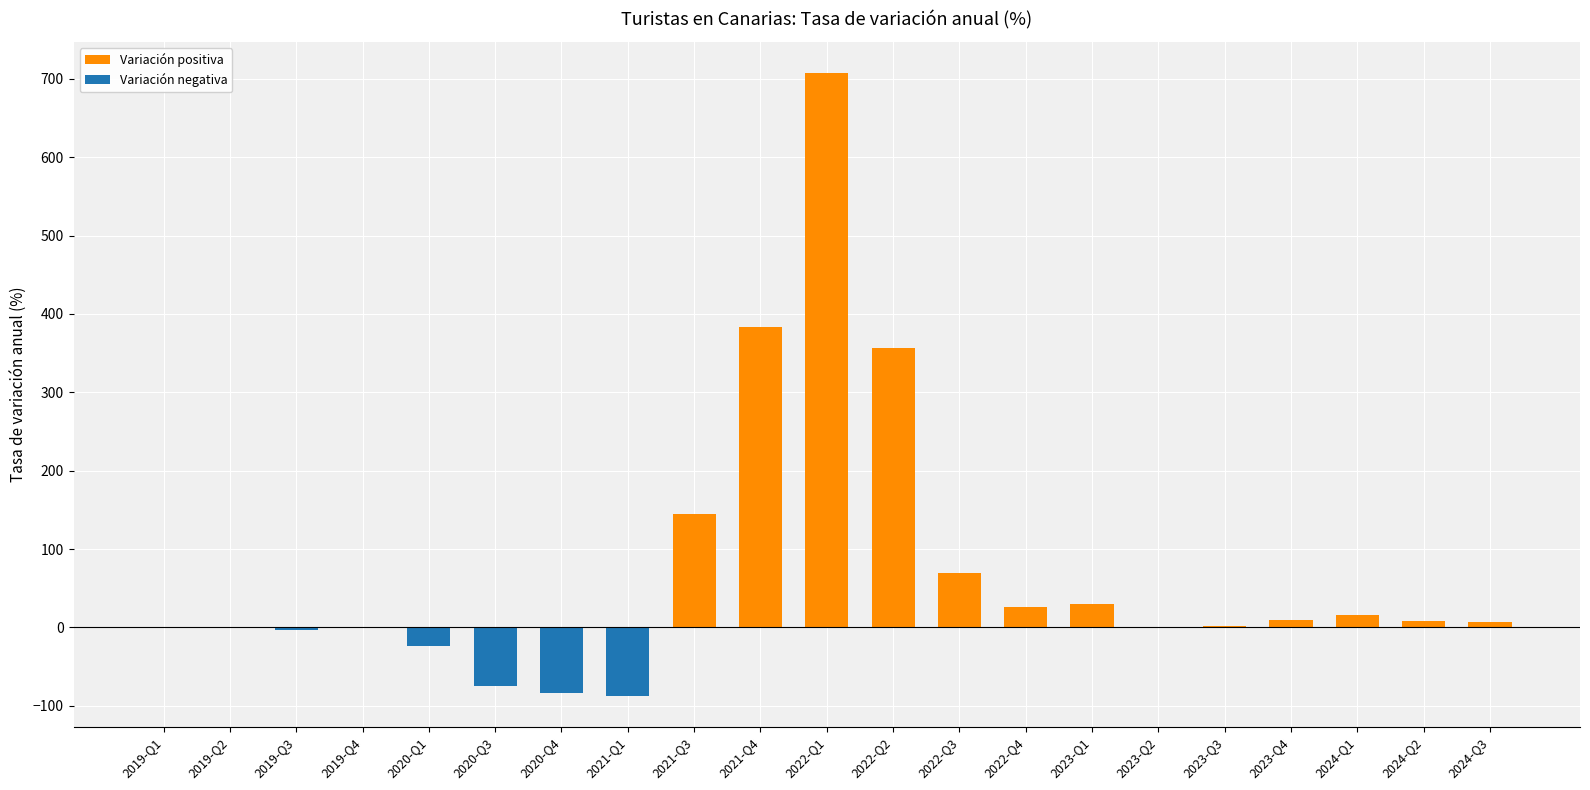

Is it true that Variación negativa equals 0.0 at 2022-Q2?

True